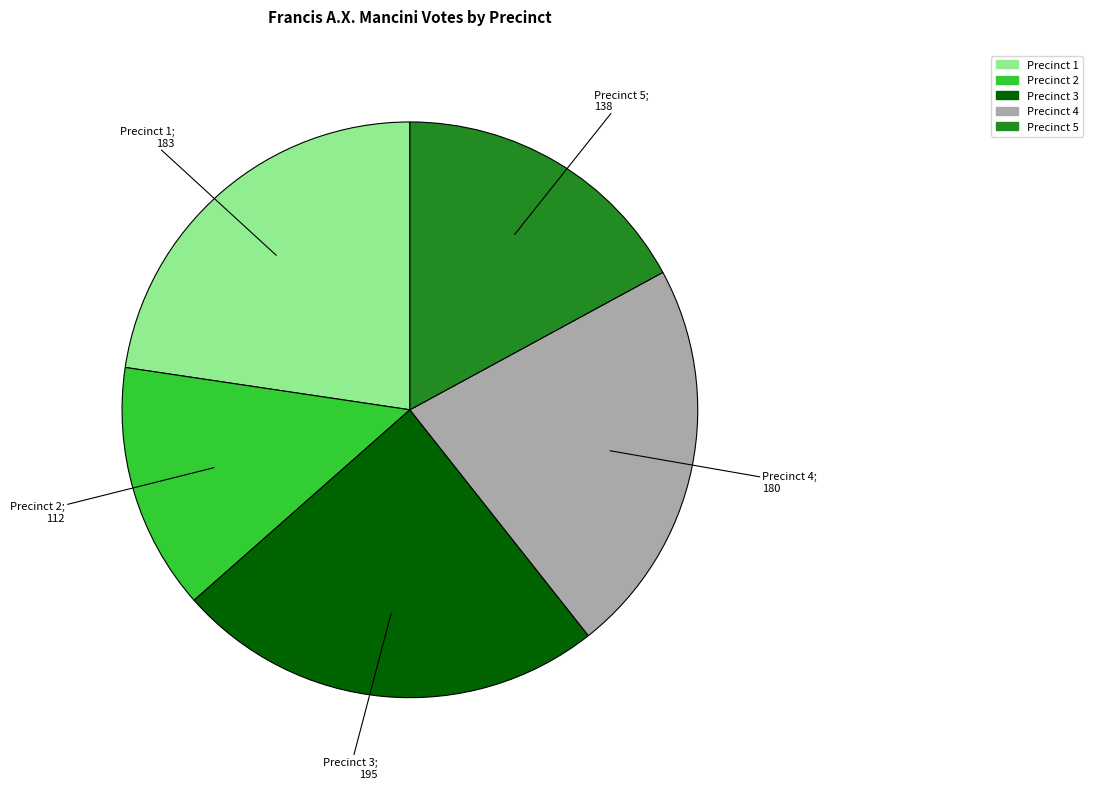

Combined, do Precinct 5 and Precinct 1 account for over 50%?

No